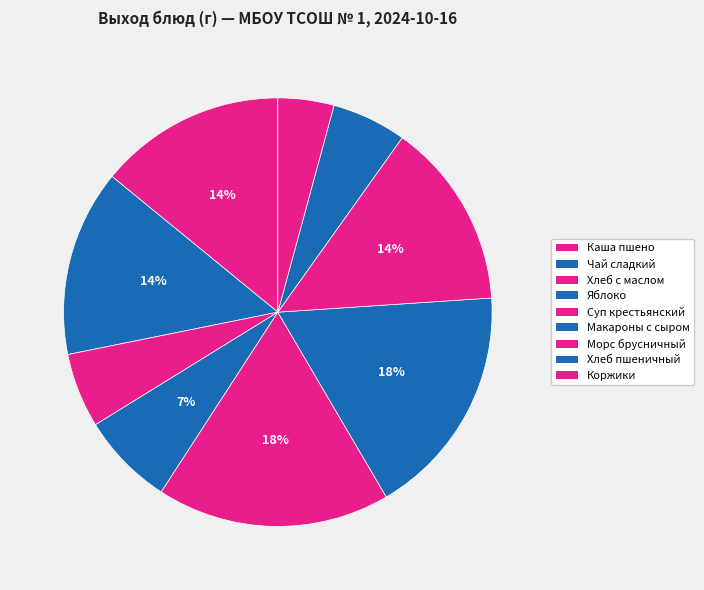

Does any single category account for the majority?

No